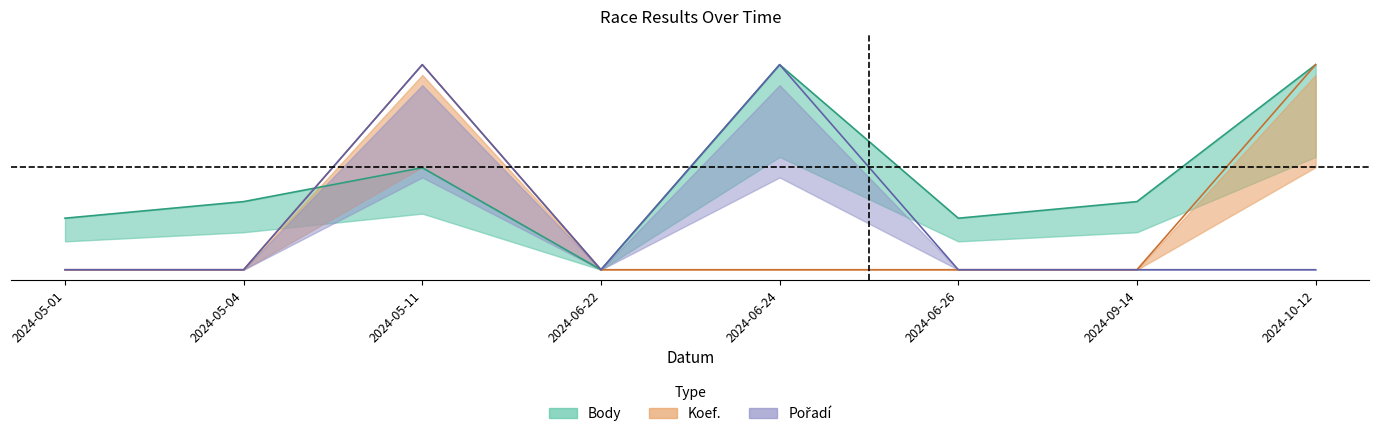

True or false: Pořadí and Body intersect in this chart.

True